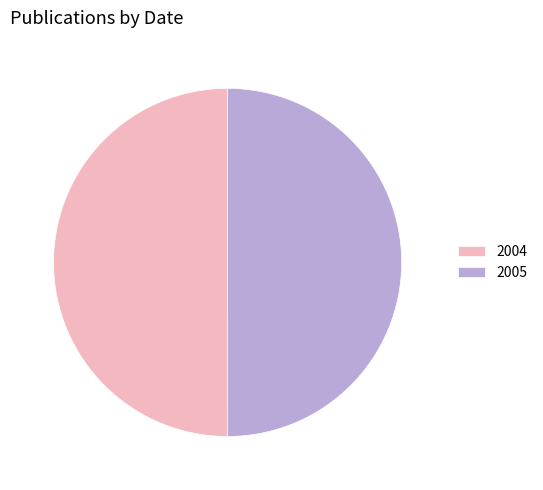

Combined, do 2005 and 2004 account for over 50%?

Yes